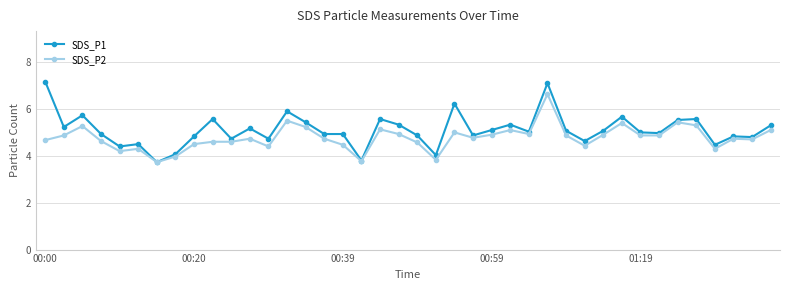

How many lines are shown in the chart?

2